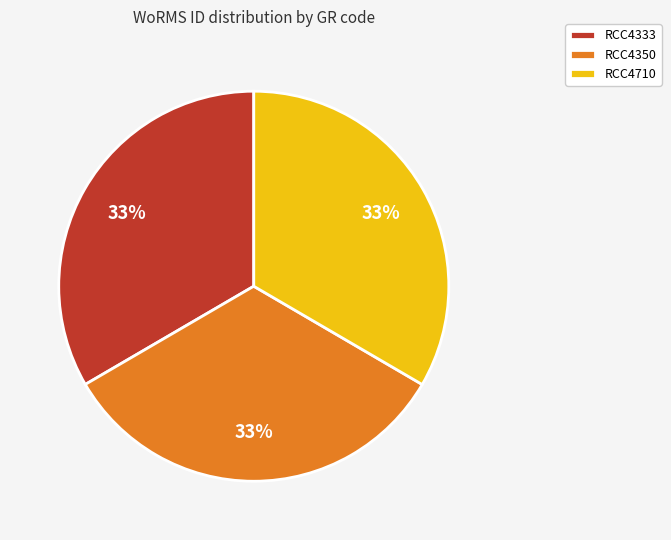

The RCC4710 slice represents 33% of the pie. True or false?

True